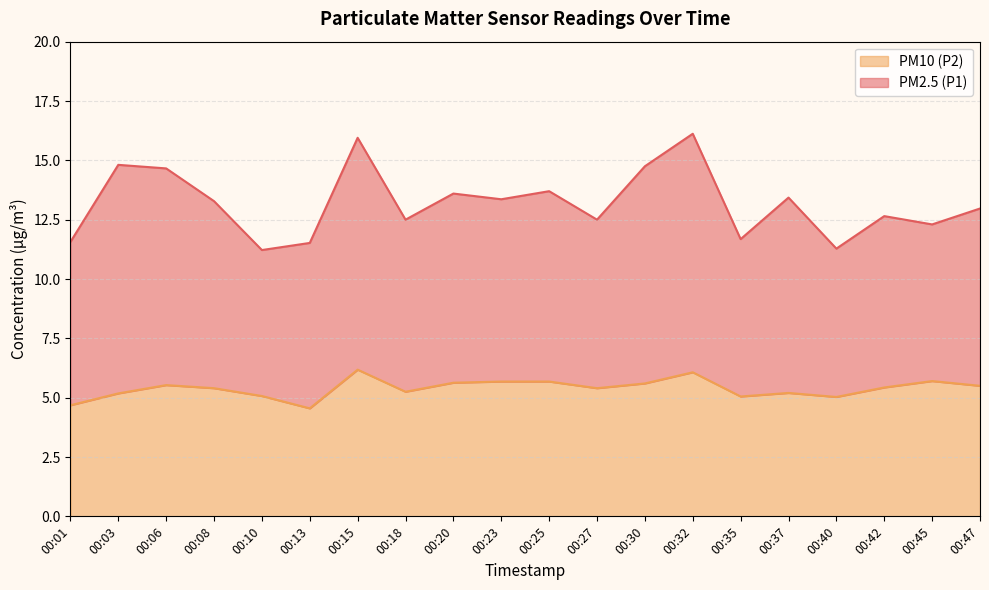

What is the change in value from 00:06 to 00:30?

+0.1